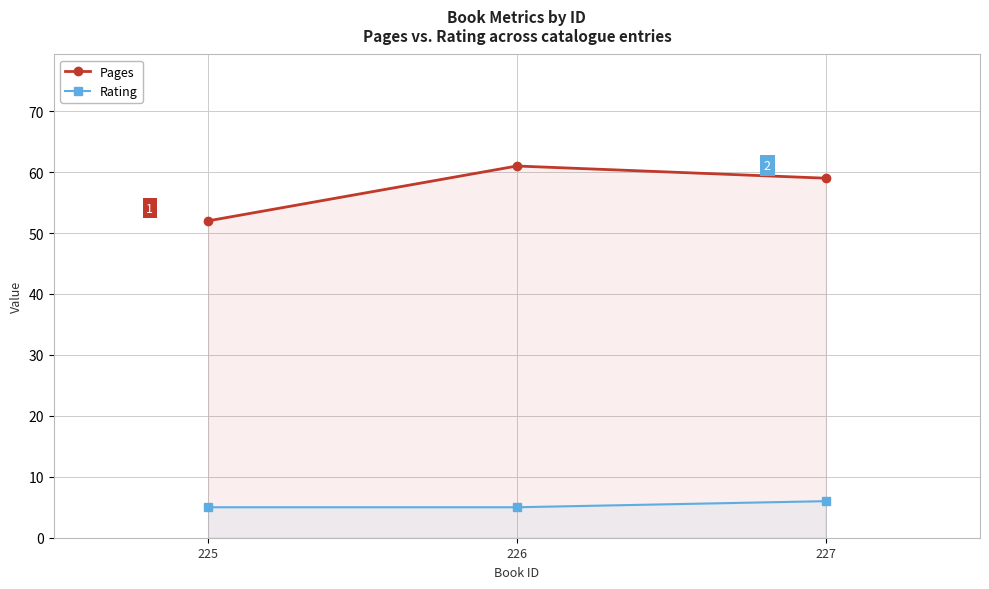

Does the chart display data point markers on the line(s)?

Yes